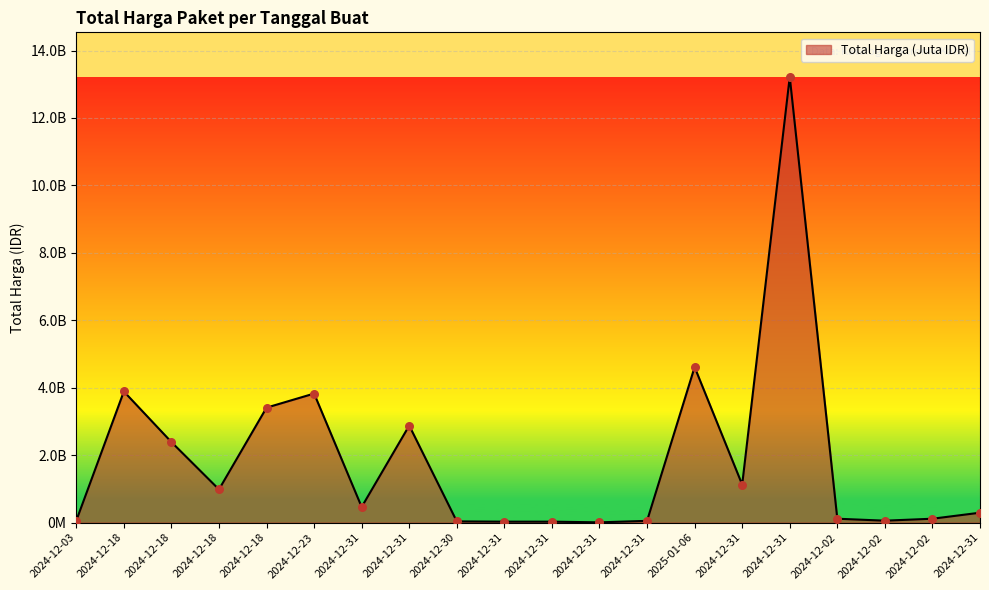

What is the change in value from 2024-12-18 to 2024-12-23?

+1438024800